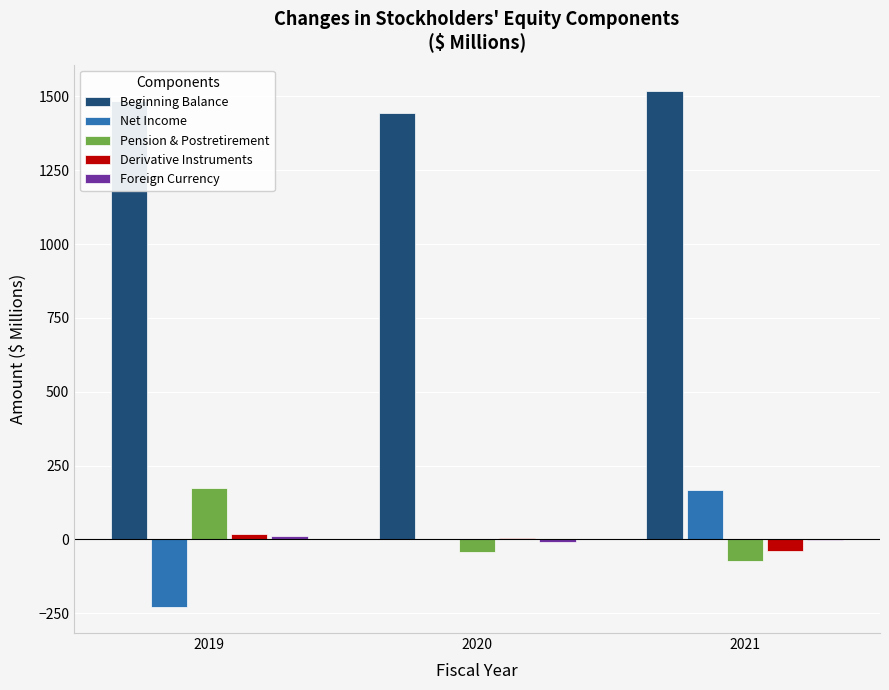

Where does the Pension & Postretirement series first go above -41?

2019